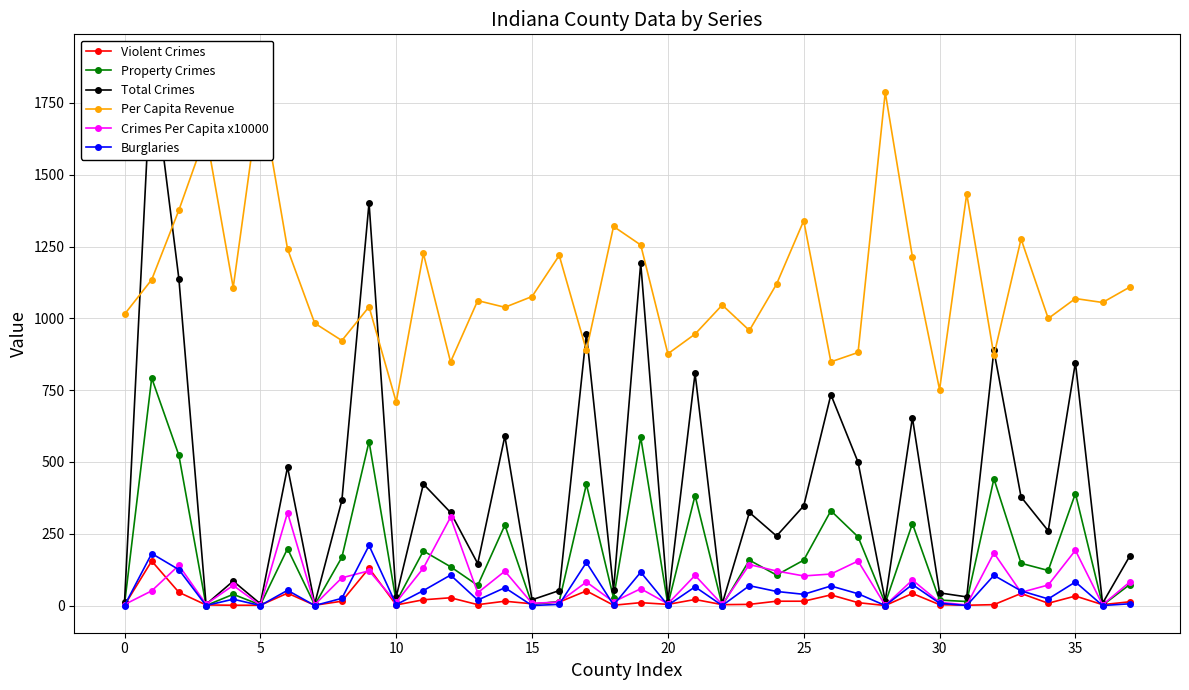

What is the maximum value for Burglaries?

209.0